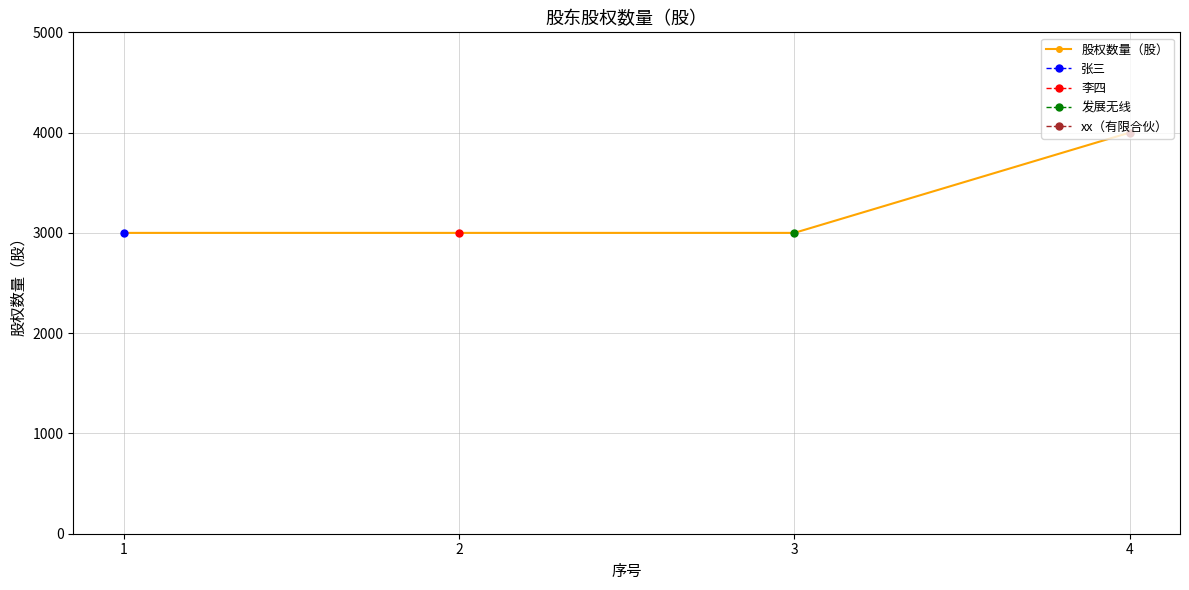

Which series has the widest spread of values?

股权数量（股）